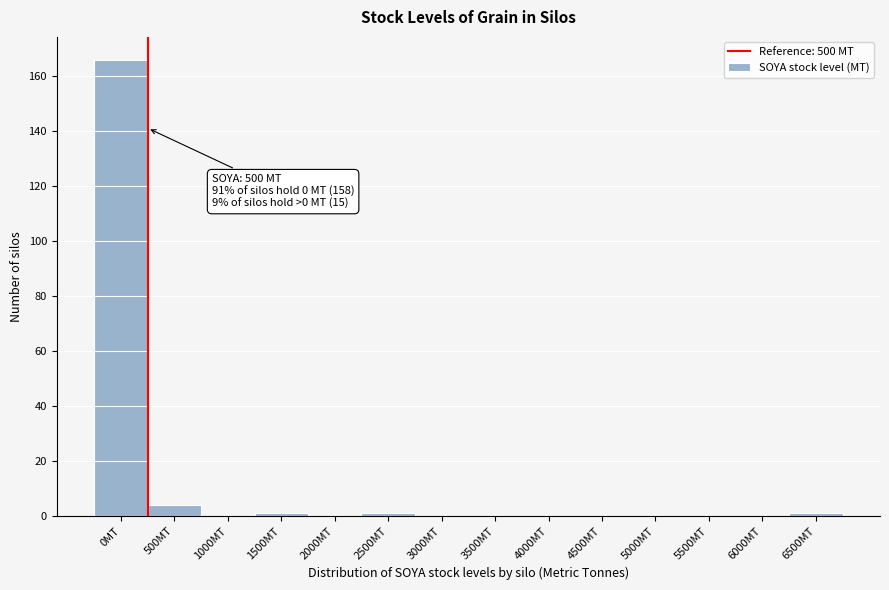

Reading left to right, transcribe all the data shown in this chart.

0MT=166	500MT=4	1000MT=0	1500MT=1	2000MT=0	2500MT=1	3000MT=0	3500MT=0	4000MT=0	4500MT=0	5000MT=0	5500MT=0	6000MT=0	6500MT=1